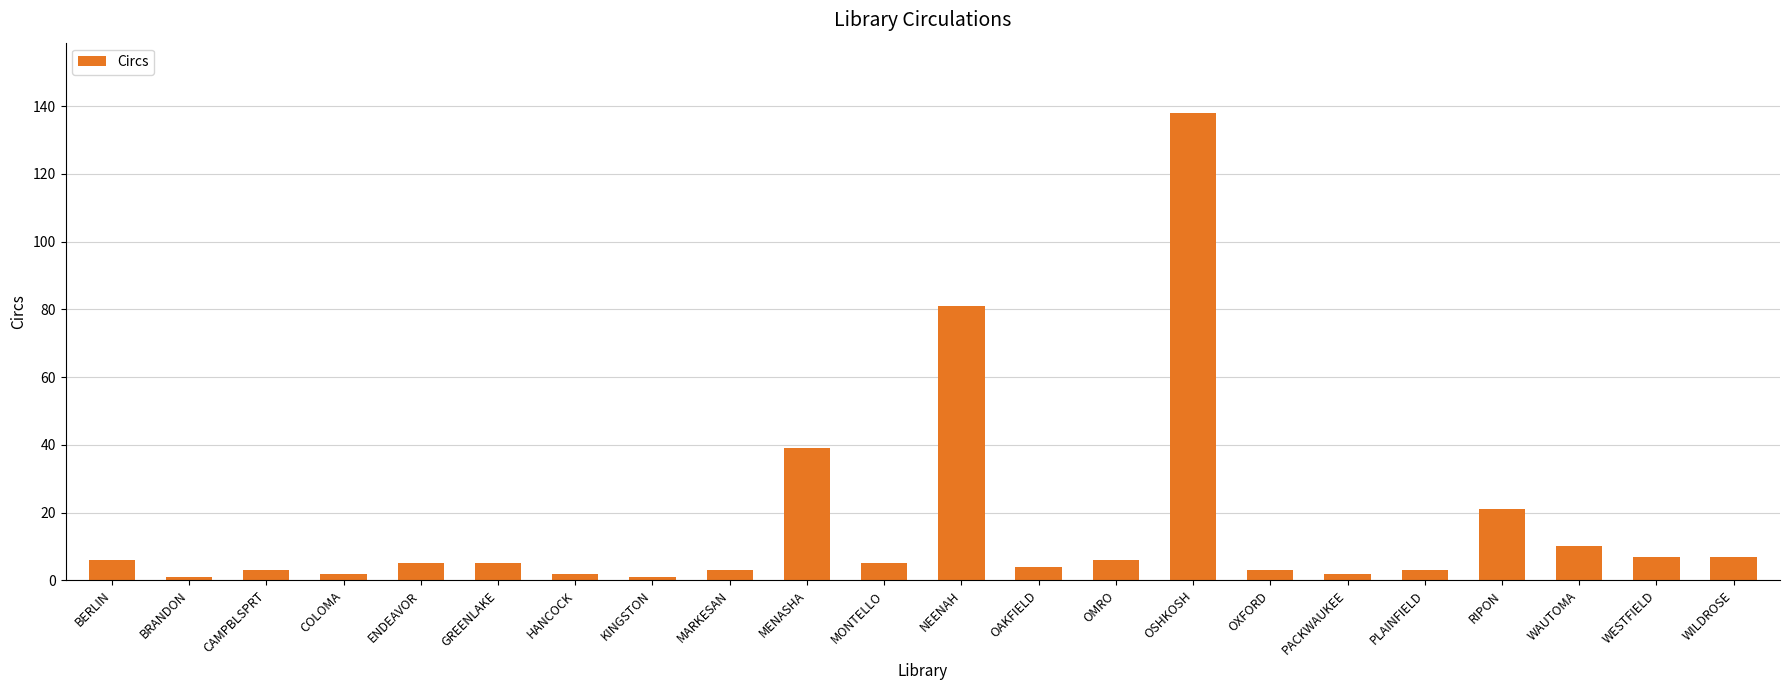

The chart shows a value of 21 at RIPON. True or false?

True